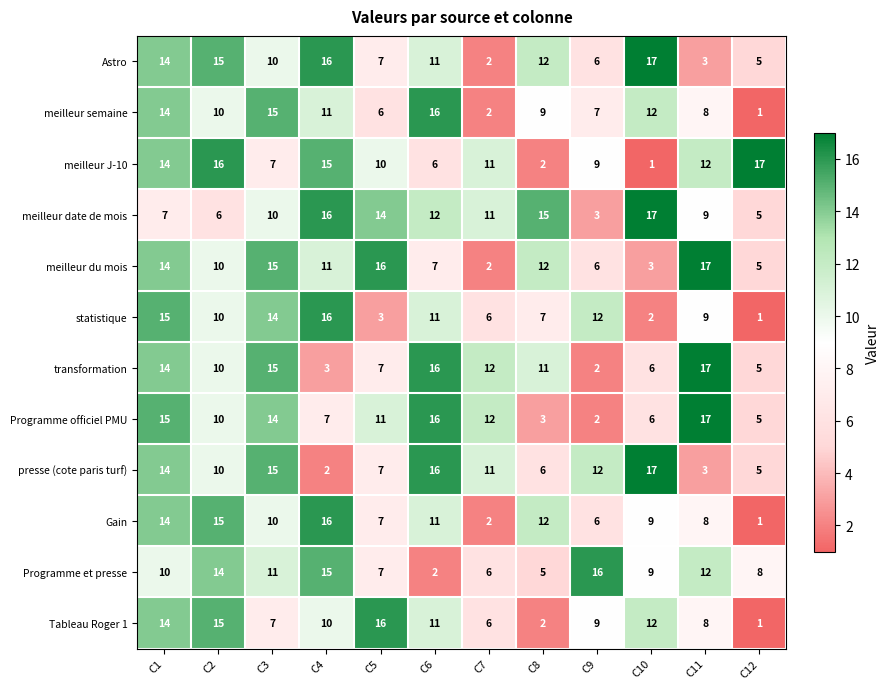

What is the average value of the Tableau Roger 1 series?

9